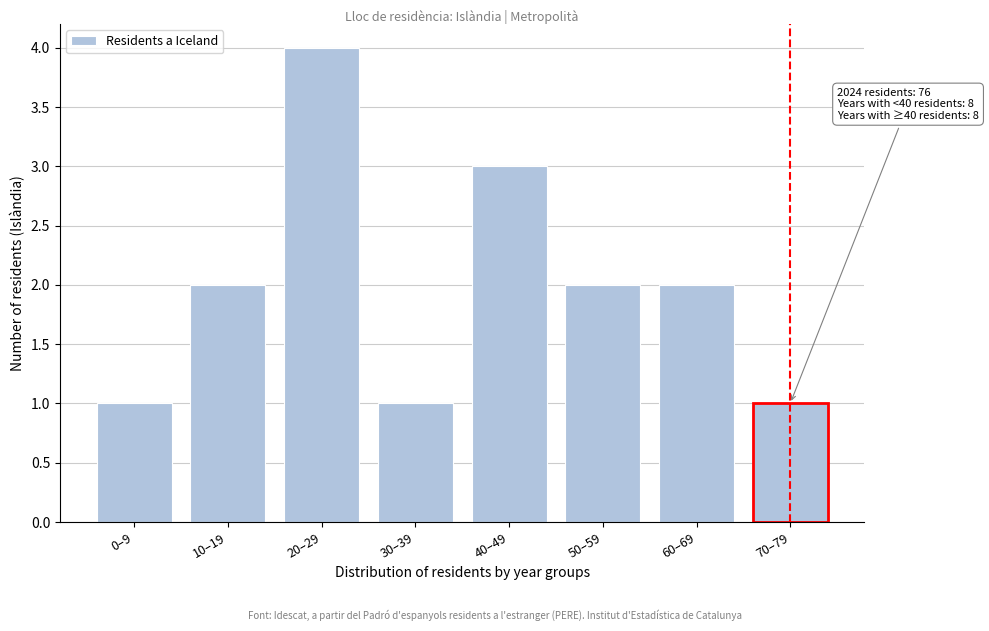

Reading left to right, transcribe all the data shown in this chart.

1	2	4	1	3	2	2	1